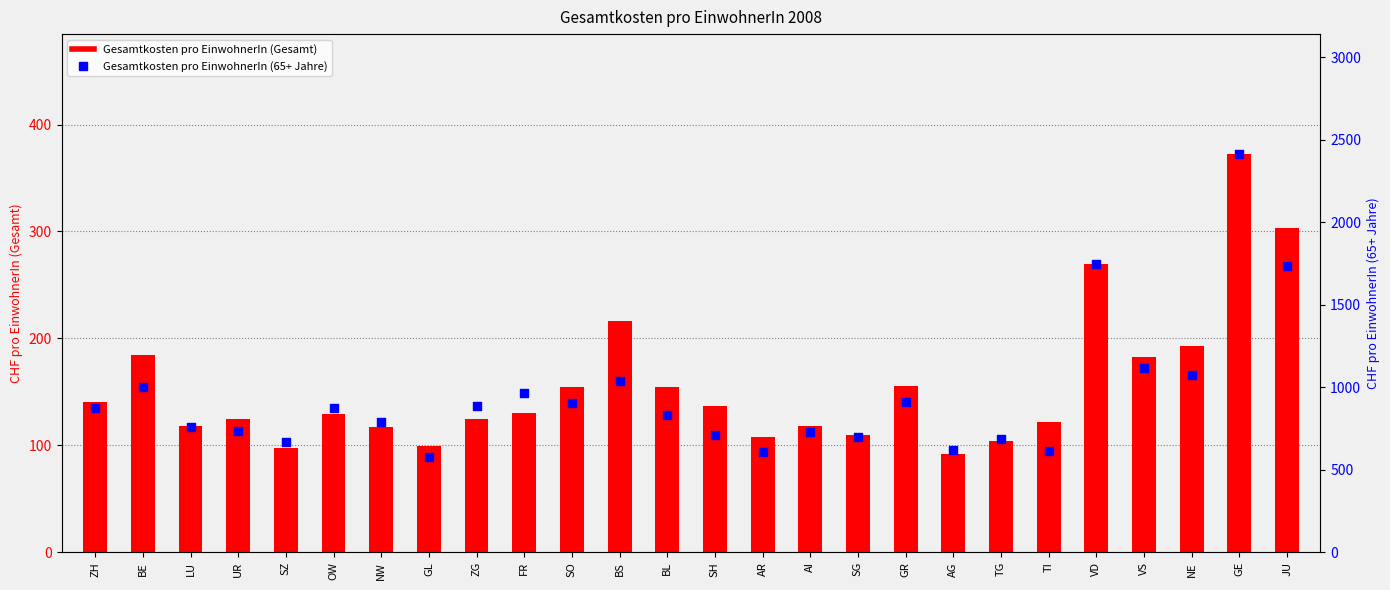

Is the value of Gesamtkosten pro EinwohnerIn (65+) at JU greater than the value of Gesamtkosten pro EinwohnerIn (Gesamt) at VD?

Yes